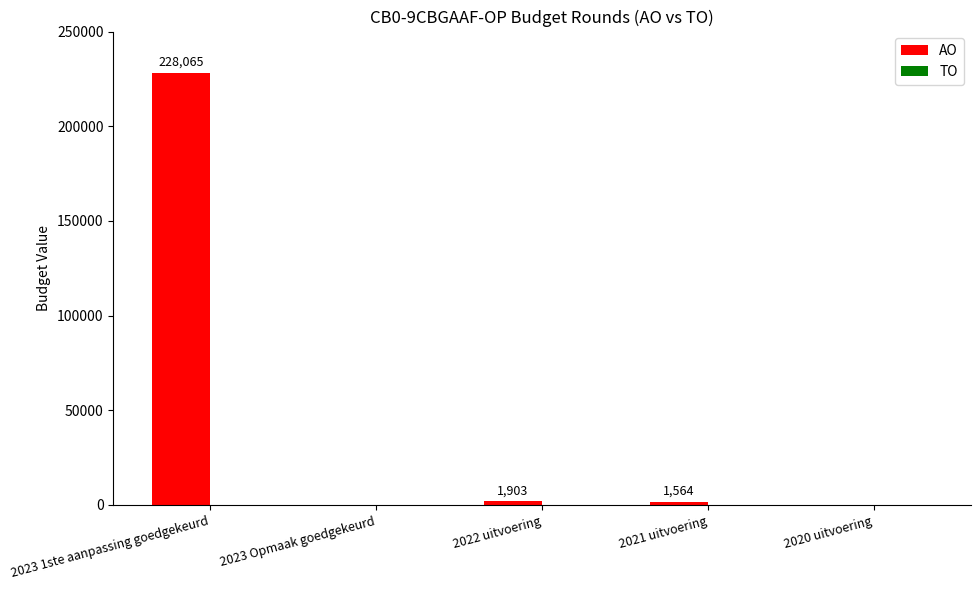

At which label is the value closest to 114032?

2022 uitvoering